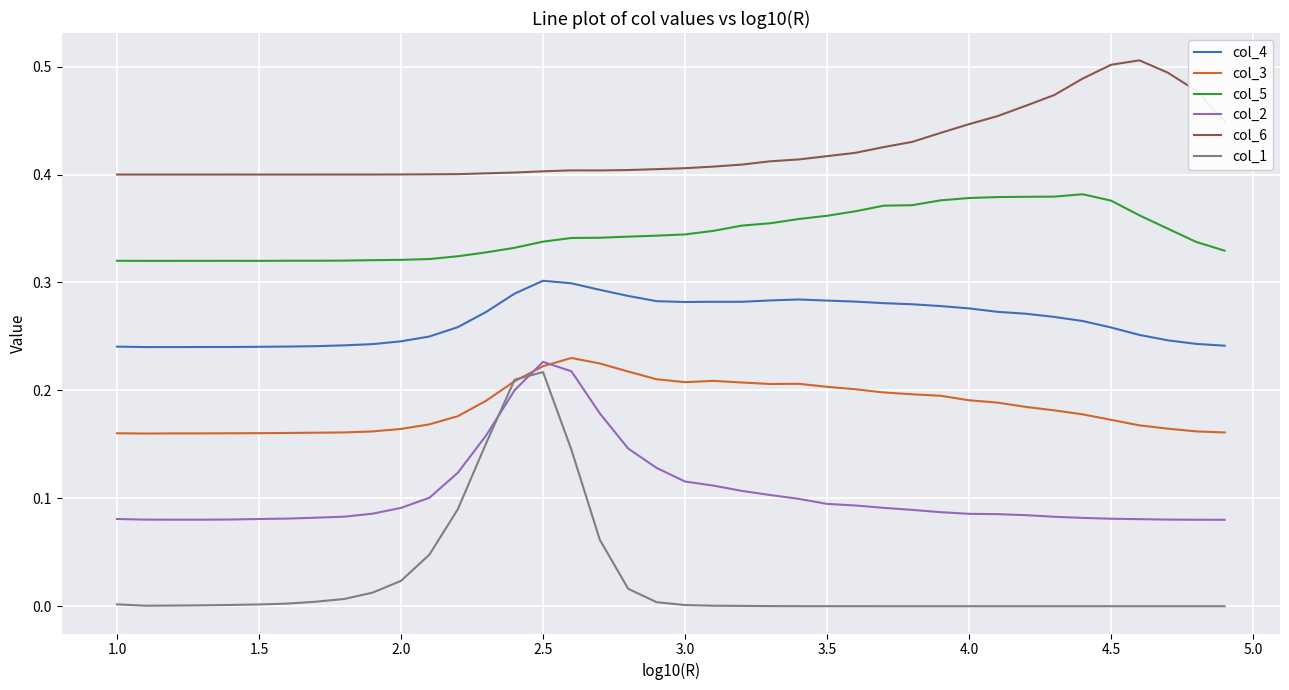

True or false: col_2 and col_5 intersect in this chart.

False